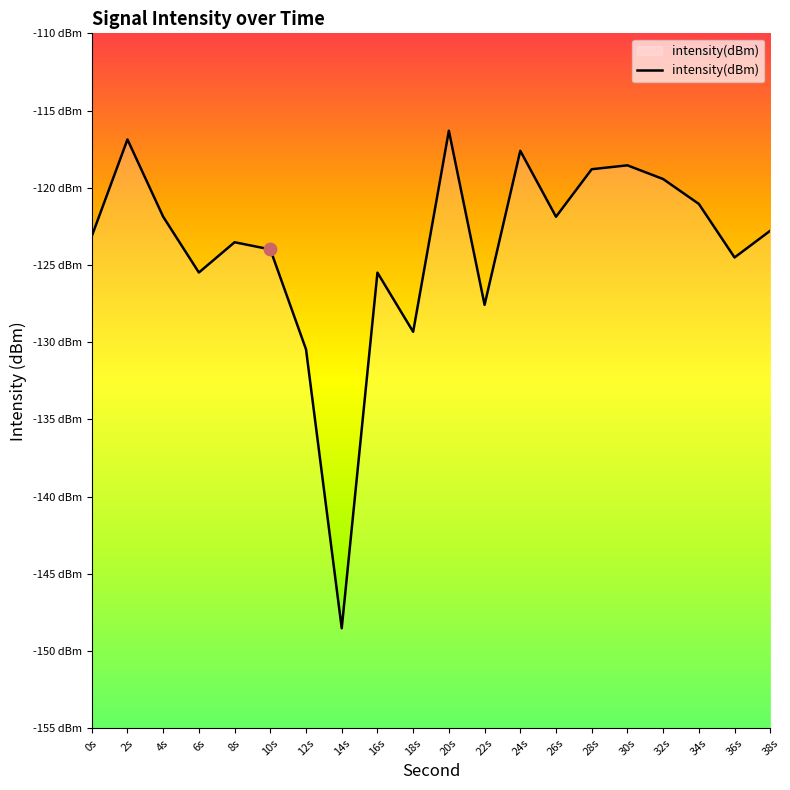

The value at 2s is -116.9. True or false?

True